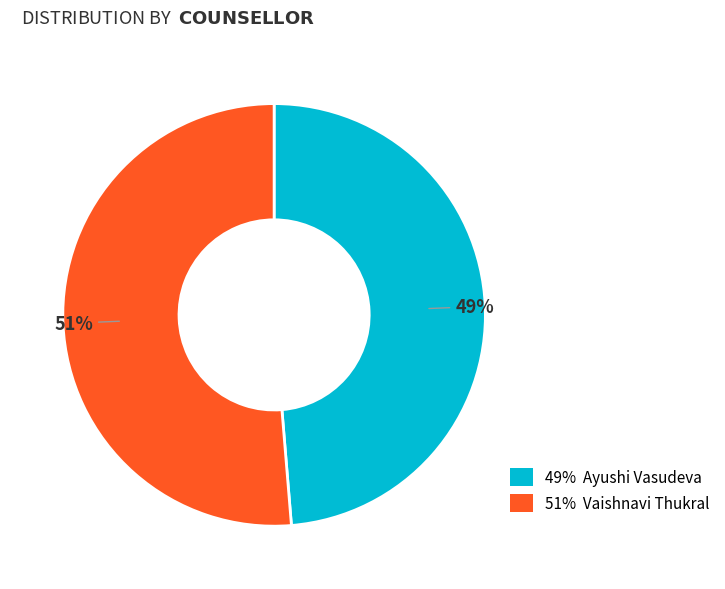

Does any single category account for the majority?

Yes